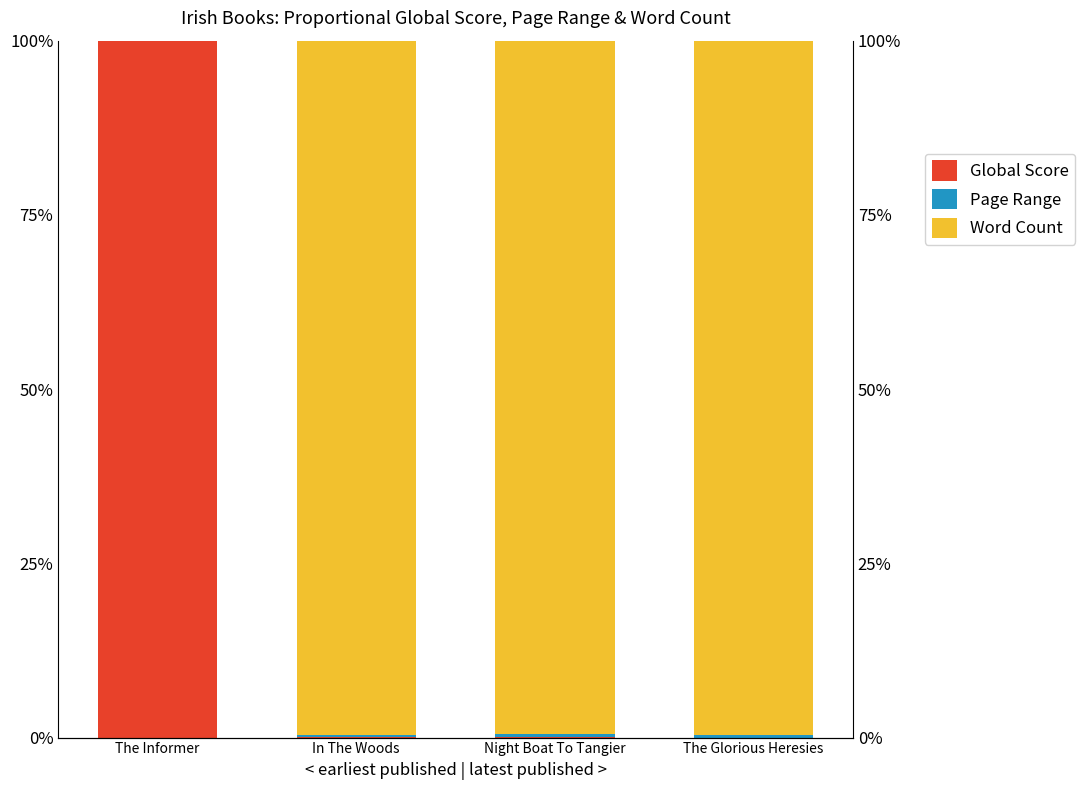

What is the average value of the Word Count series?

0.7